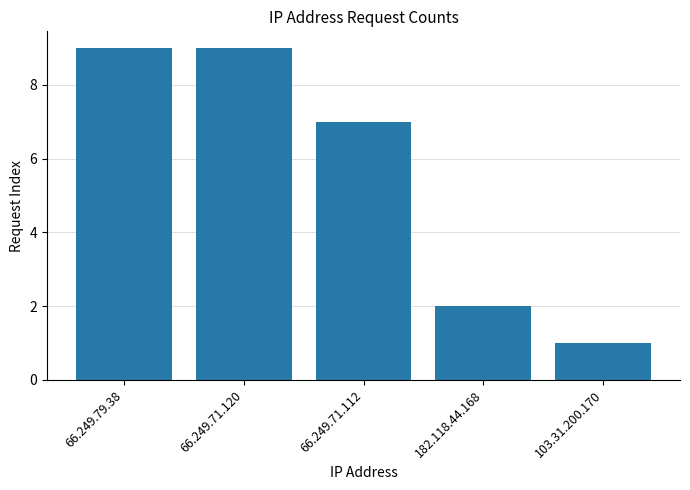

What is the label of the 4th bar from the left?

182.118.44.168